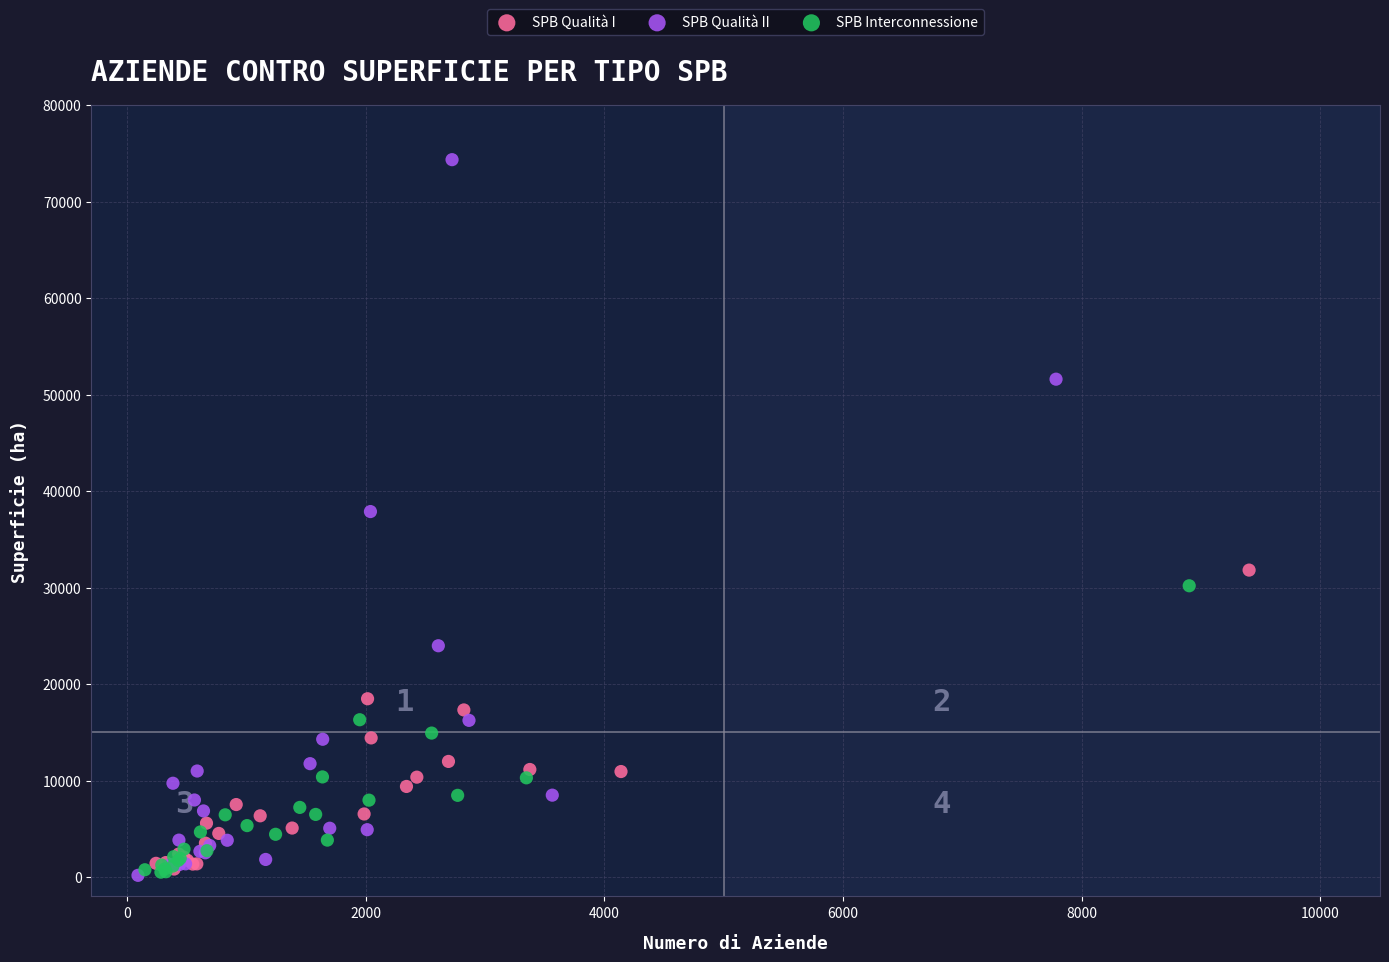

Which series has the widest spread of Y values?

SPB Qualità II